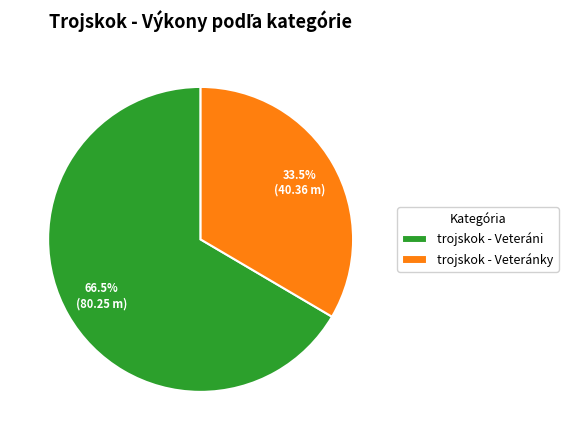

How many slices are in this pie chart?

2